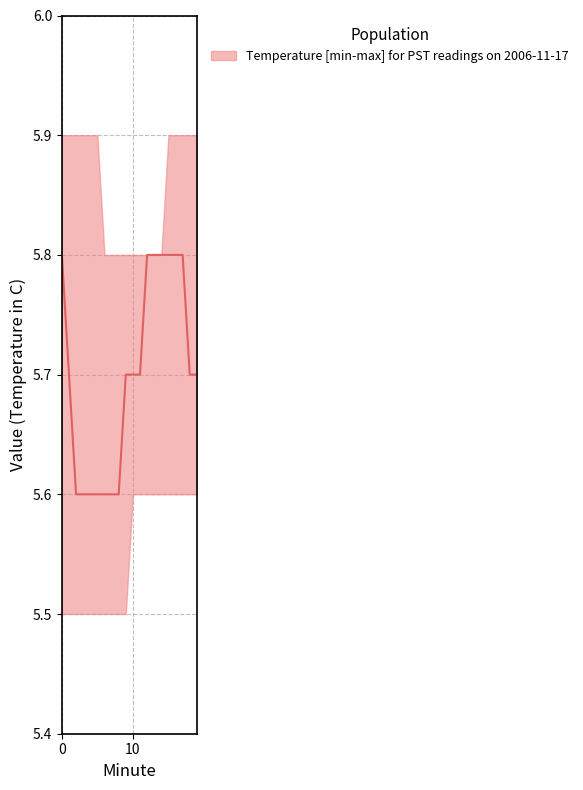

What is the maximum value for lower?

5.6